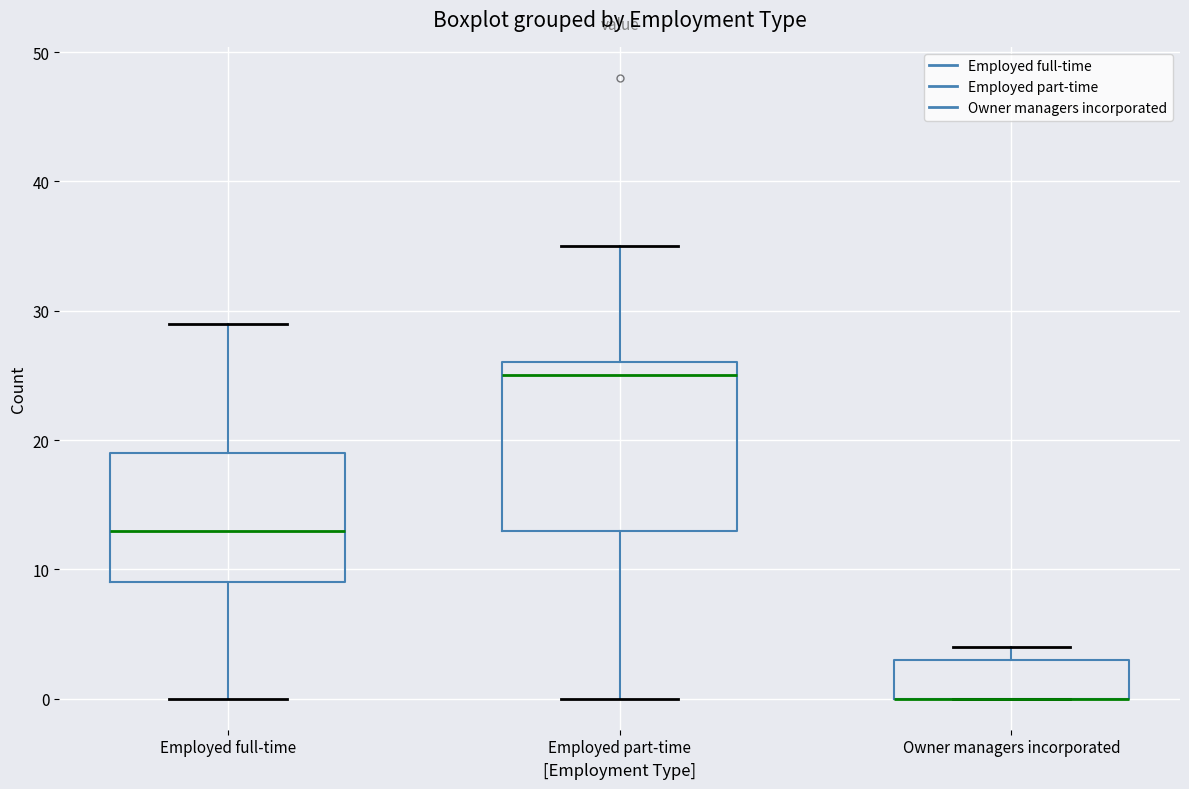

Reading left to right, transcribe this box plot: for each box, give where its median line is, the range the box spans, and where its two whiskers end, as read against the y-axis. The values are not printed on the chart, so give them approximately, as read against the axis.

Employed full-time: median 13, box 9 to 19, whiskers 0 to 29
Employed part-time: median 25, box 13 to 26, whiskers 0 to 35
Owner managers incorporated: median 0 (drawn on the box's lower edge), box 0 to 3, whiskers 0 to 4